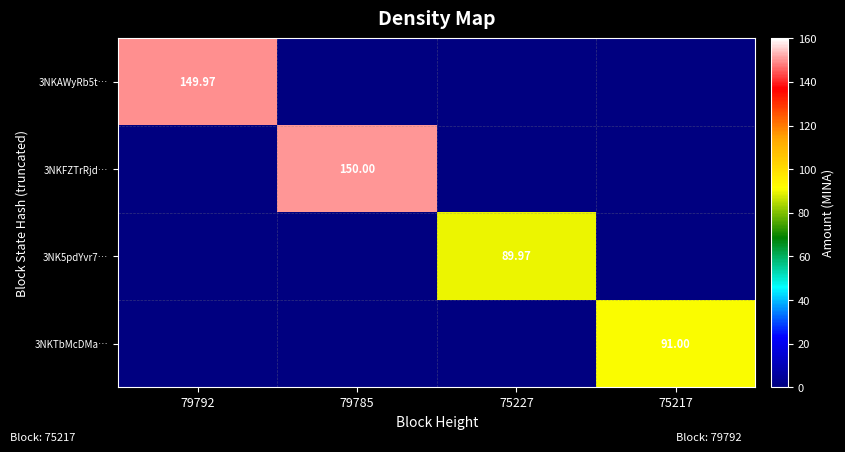

What is the sum of all 3NKAWyRb5t… values?

150.0